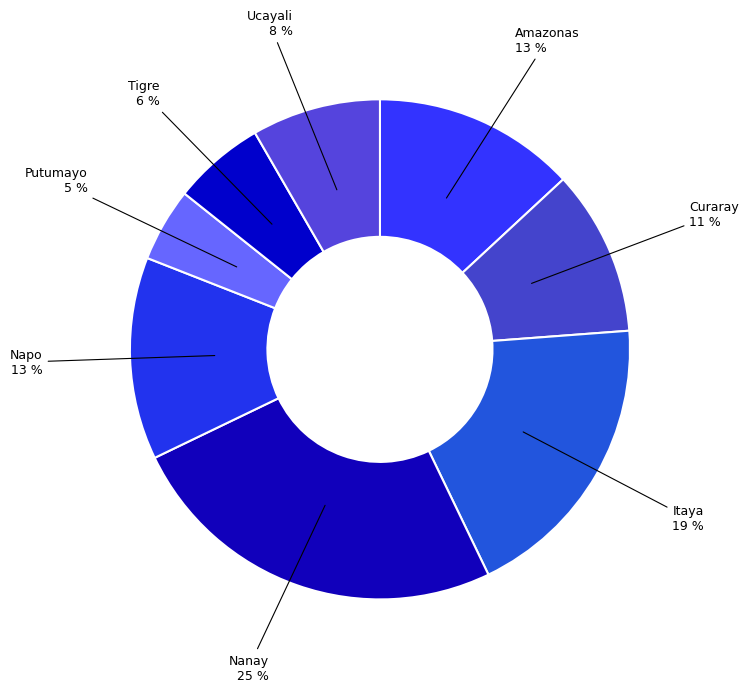

Is Ucayali the majority of the pie?

No